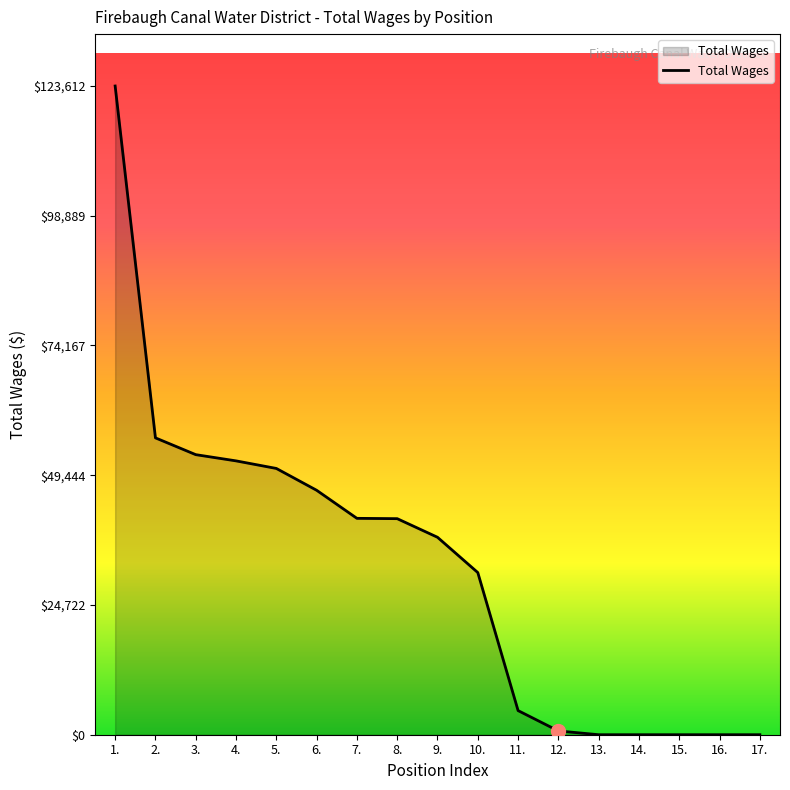

Does the chart display data point markers on the line(s)?

No